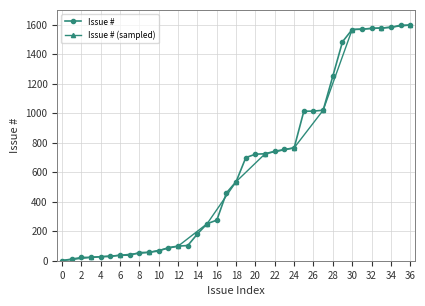

What is the change in value from 1020 to 1575?

+555